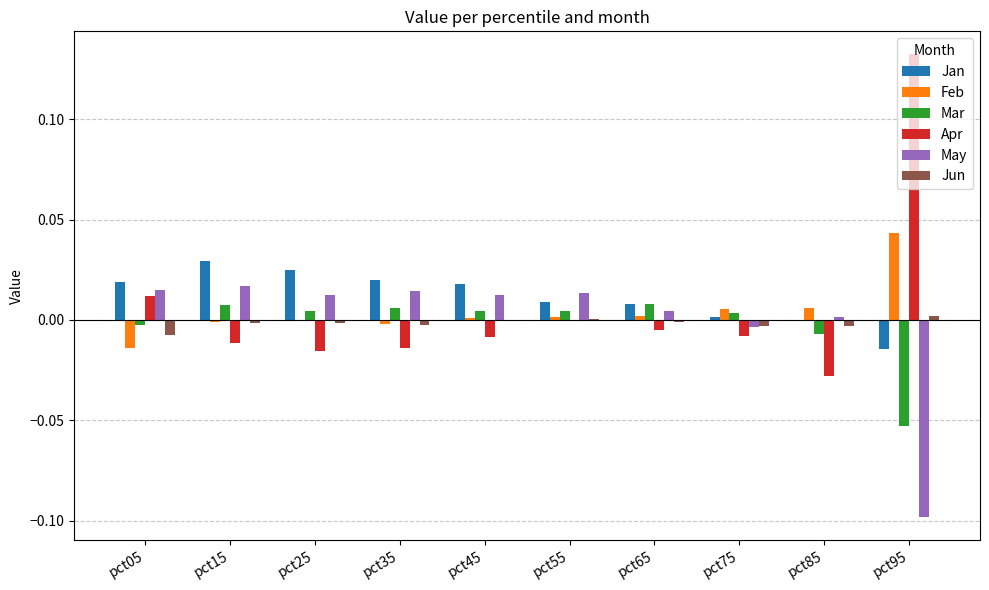

How many values in May are above zero?

8